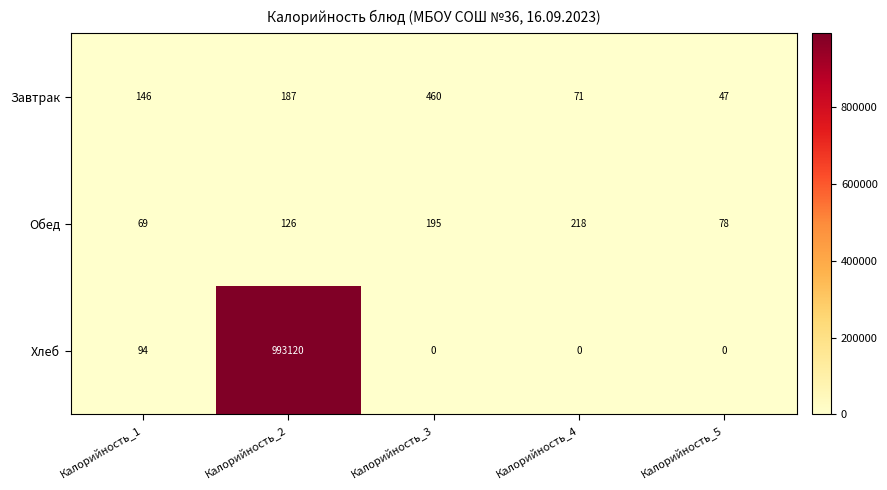

What is the spread (max minus min) of values at Калорийность_4?

218